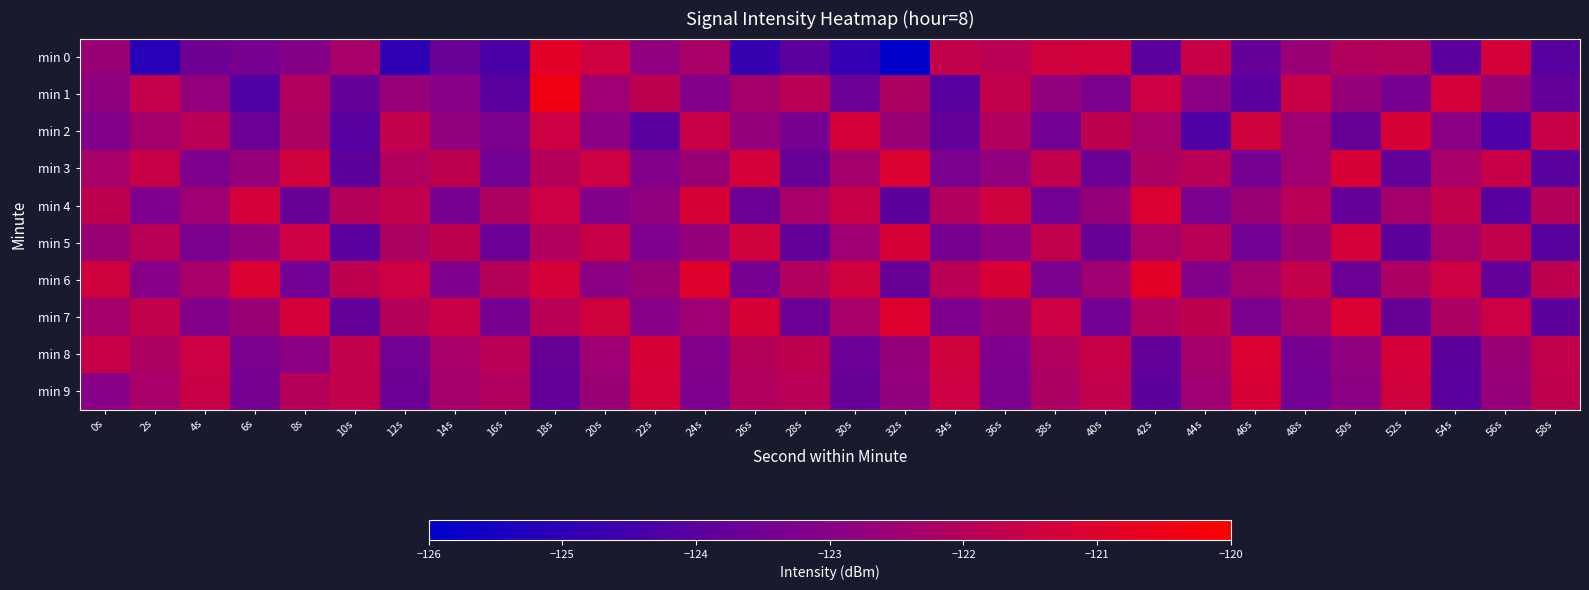

What is the difference between the highest and lowest values at 50s?

2.7